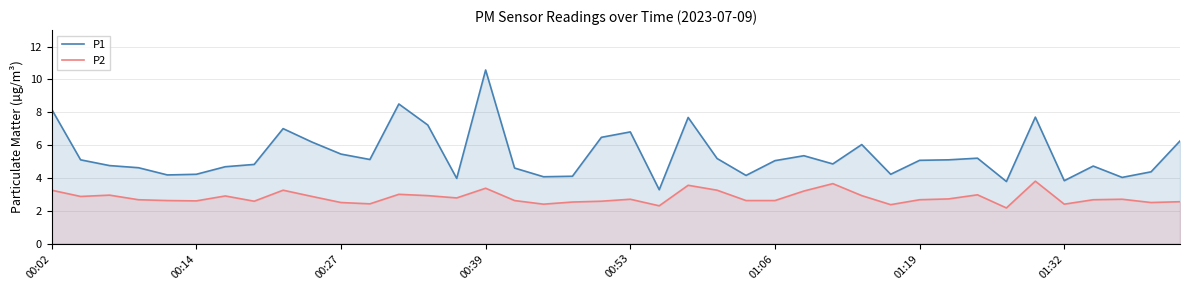

Rank the series by their average value, from lowest to highest.

P2, P1